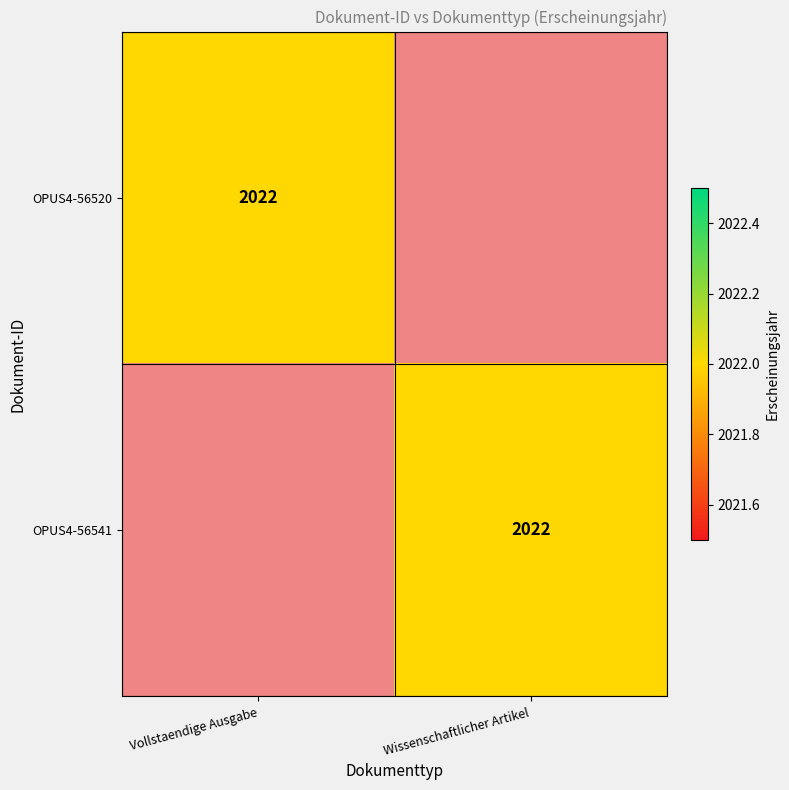

The value of OPUS4-56520 at Vollstaendige Ausgabe is 2022. True or false?

True